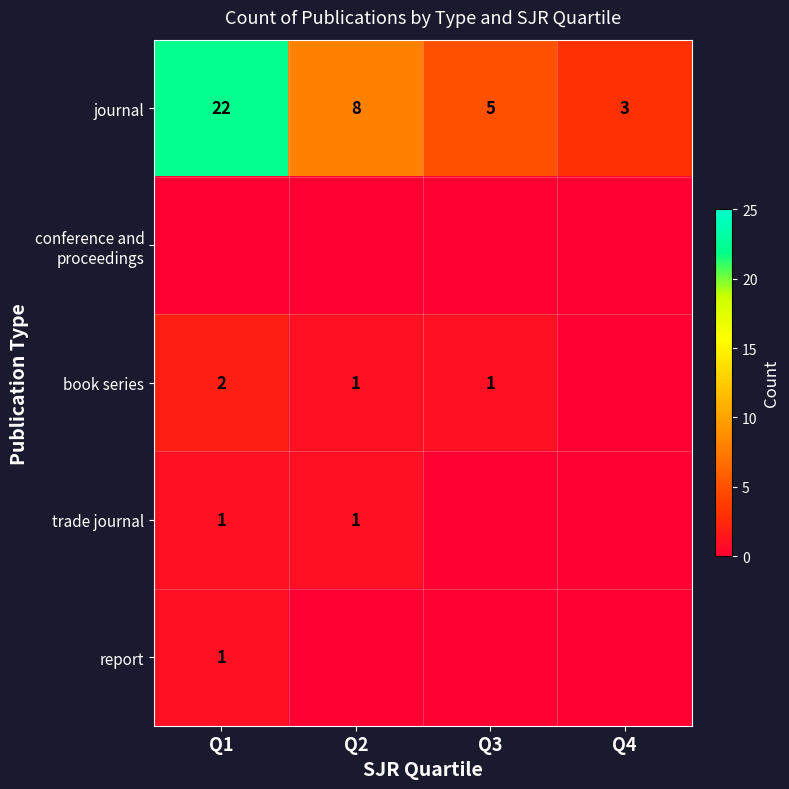

Which category has the lowest value in the journal series?

Q4